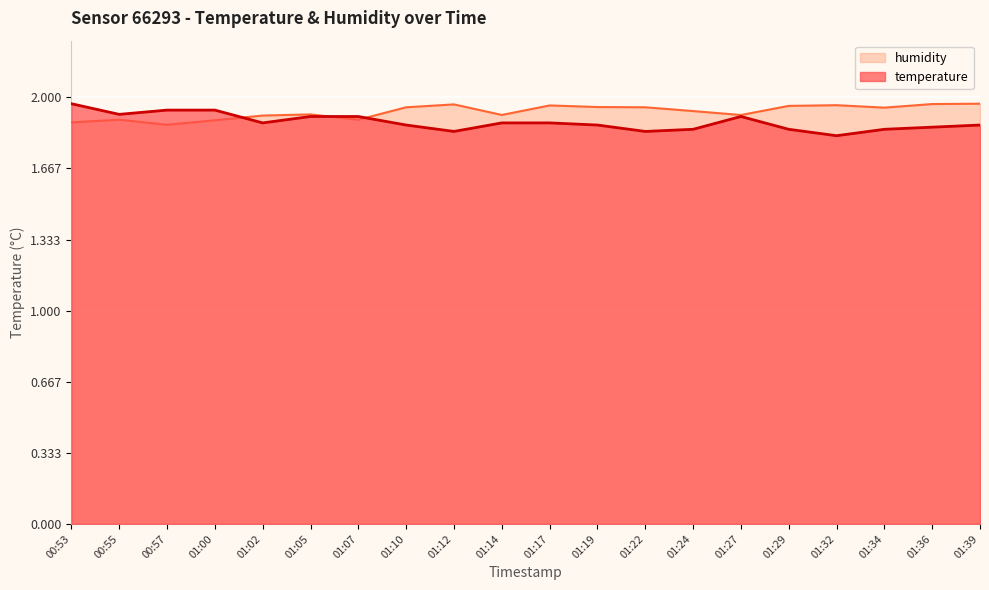

How many humidity values are between 1 and 2?

20